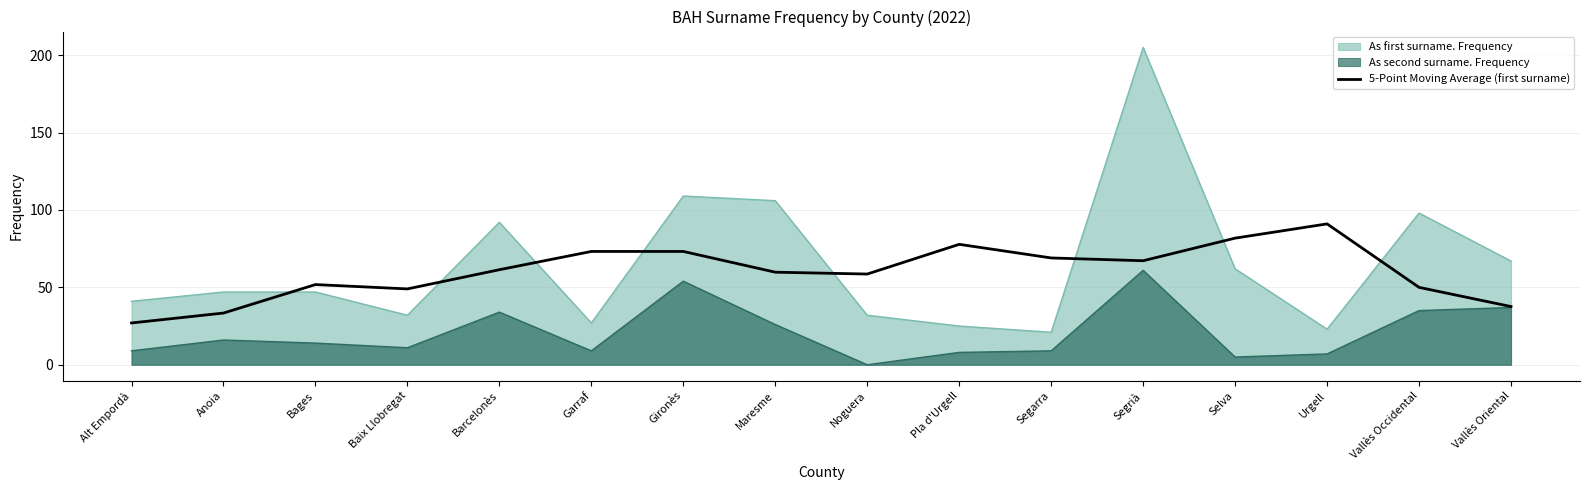

At which category is the sum across all series the highest?

Segrià